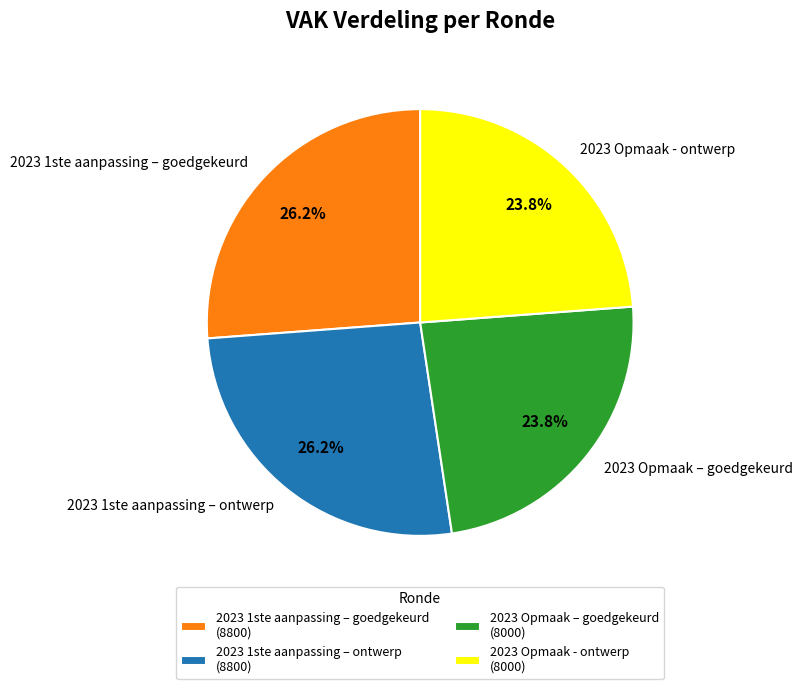

Is there any slice that represents more than half of the pie?

No